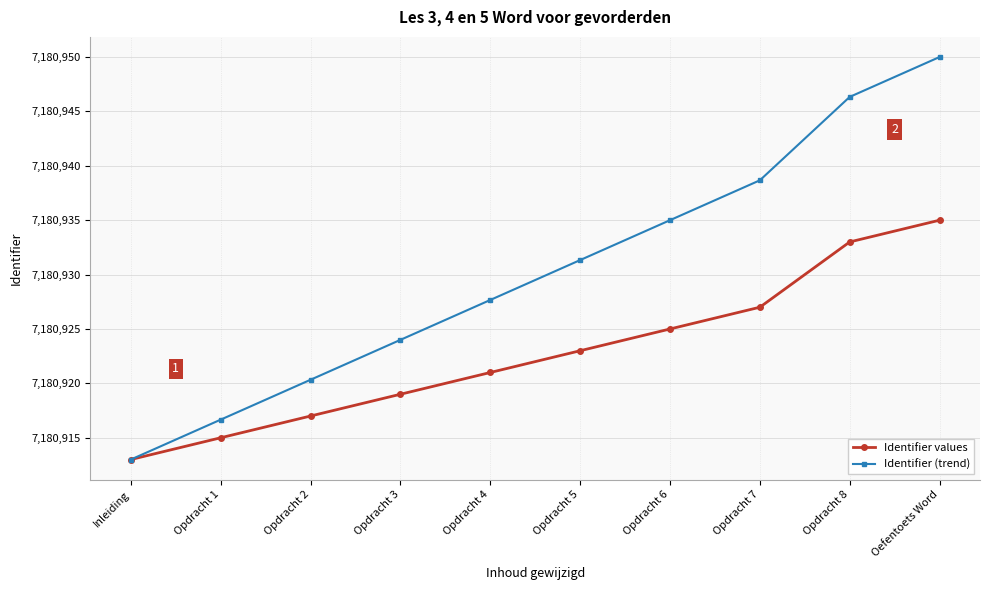

How many lines are shown in the chart?

2